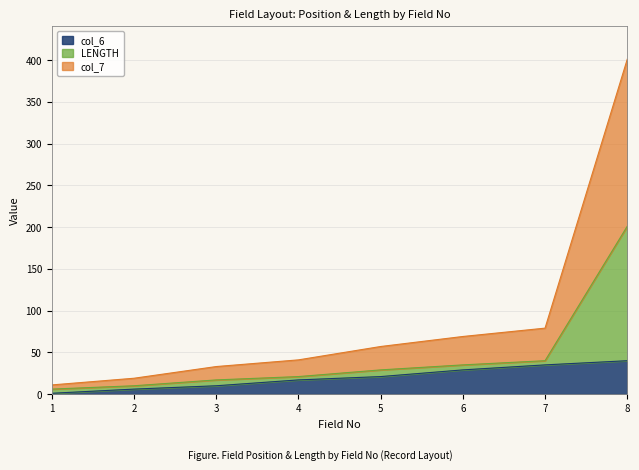

At which category is the sum across all series the highest?

8